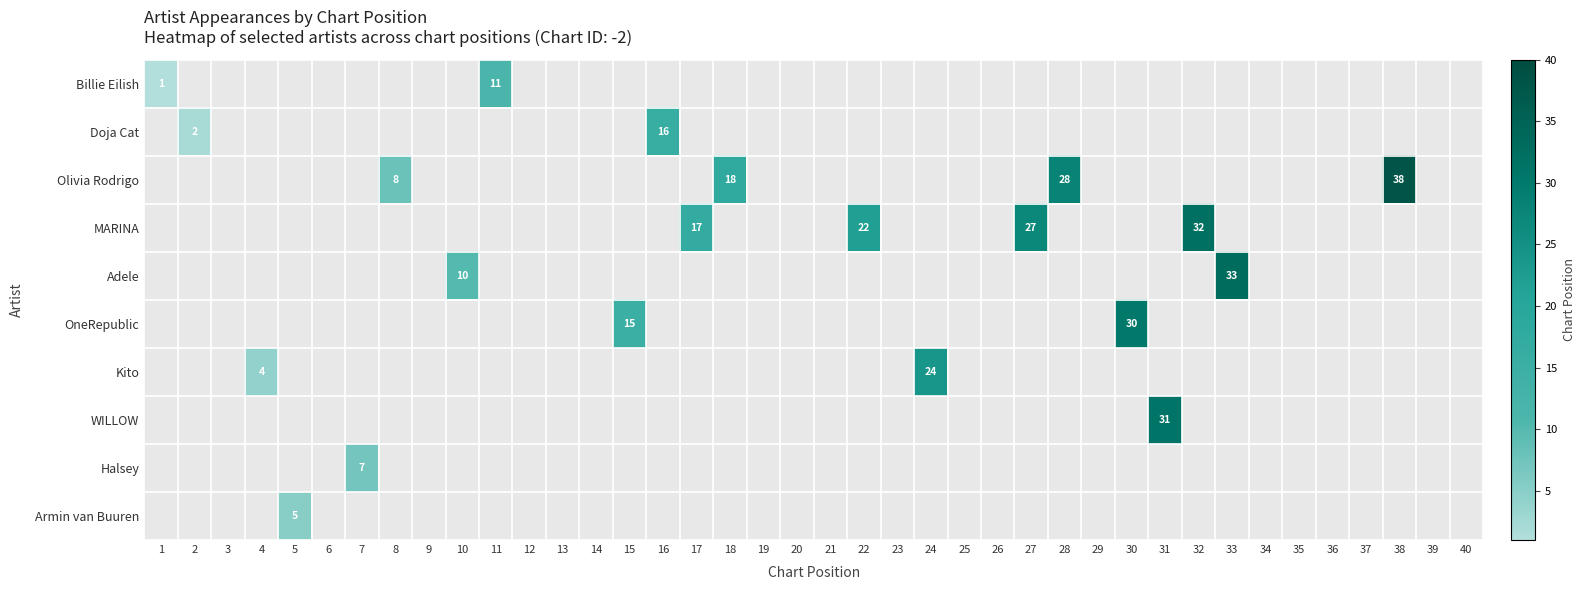

Which category has the lowest value in the Billie Eilish series?

1